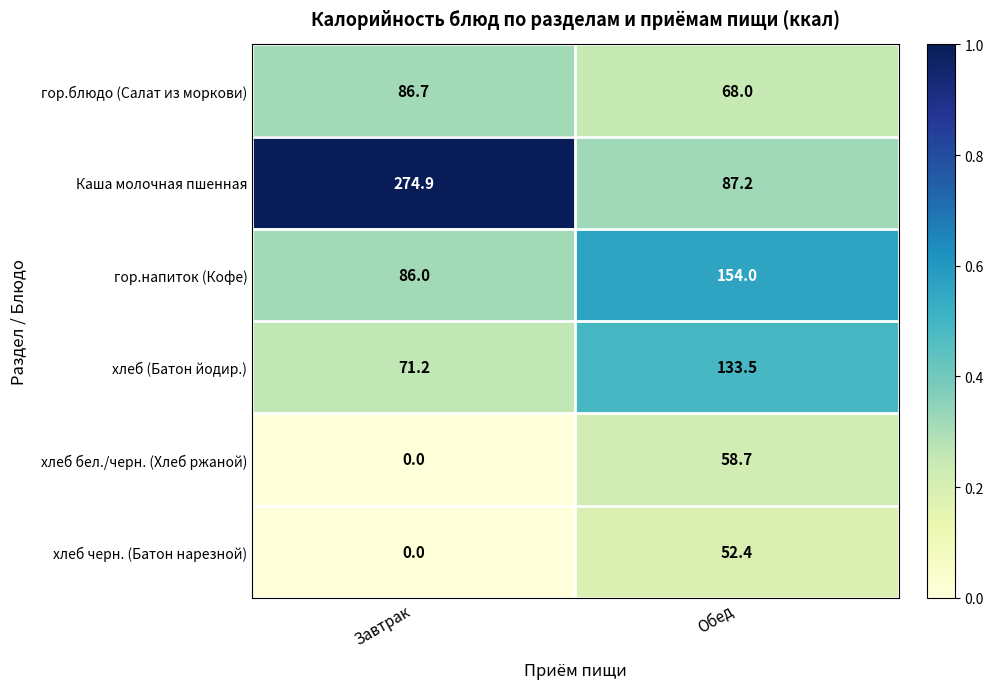

Is the value of хлеб бел./черн. (Хлеб ржаной) at Завтрак greater than the value of гор.блюдо (Салат из моркови) at Обед?

No